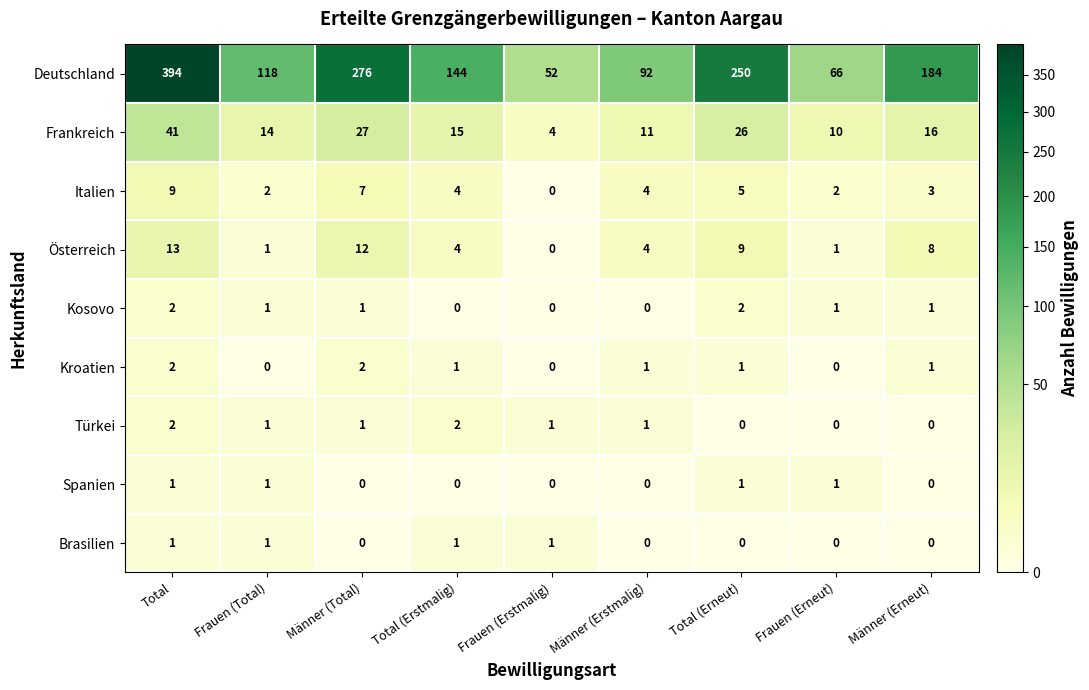

What is the spread (max minus min) of values at Total (Erneut)?

250